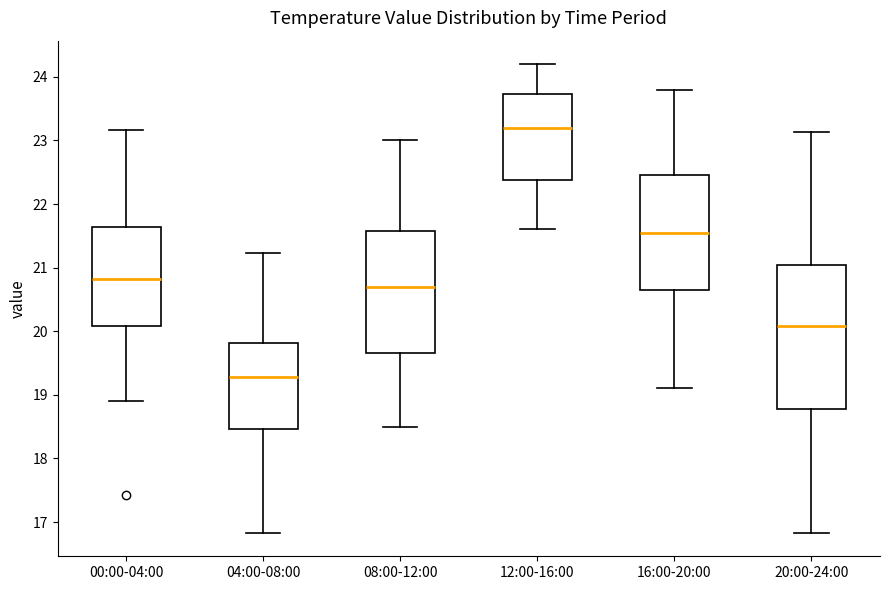

Comparing the boxes themselves (not the whiskers), which one is the tallest?

20:00-24:00